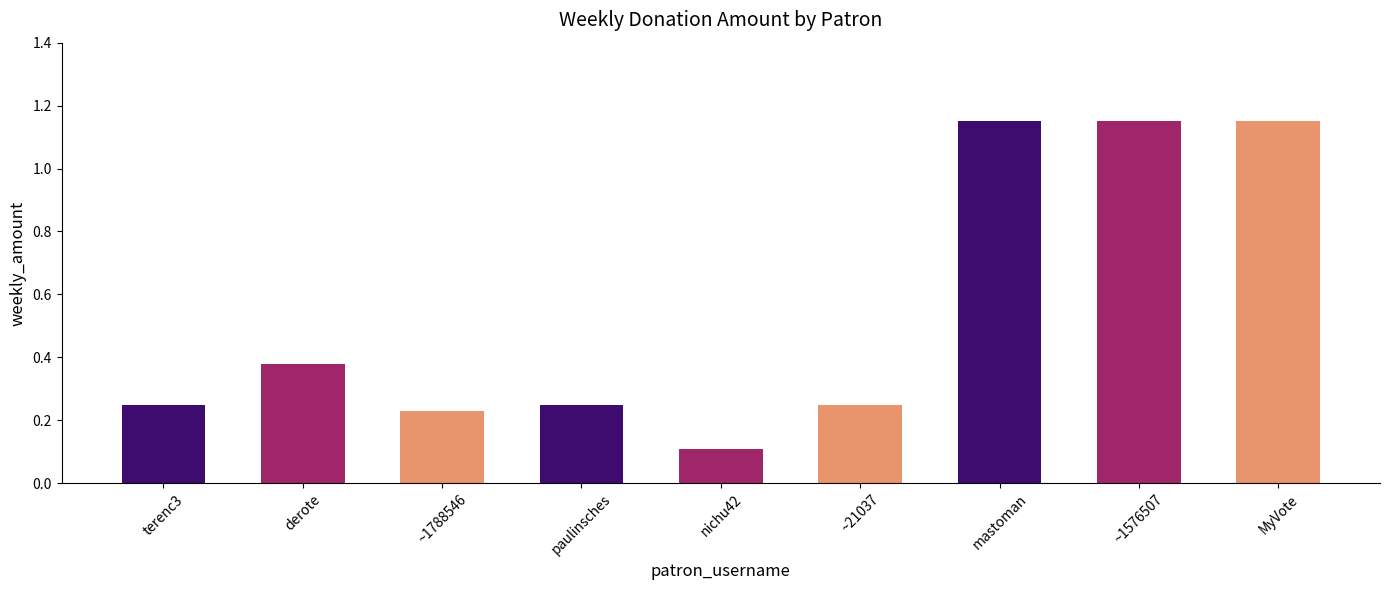

Are the bars grouped side by side (vs. stacked)?

No